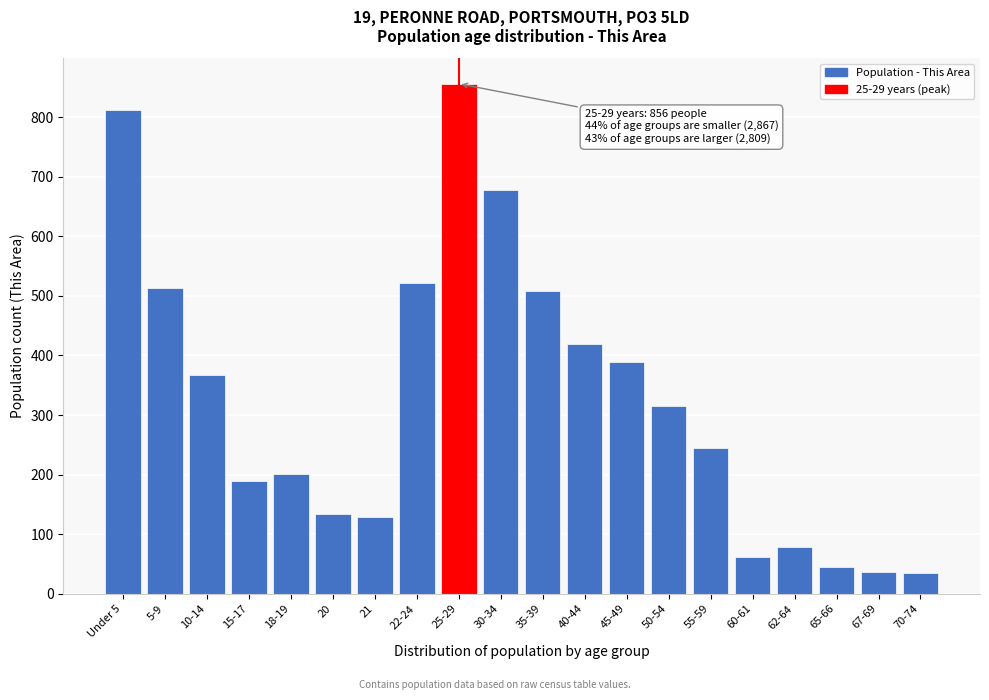

What is the label of the 17th bar from the right?

15-17